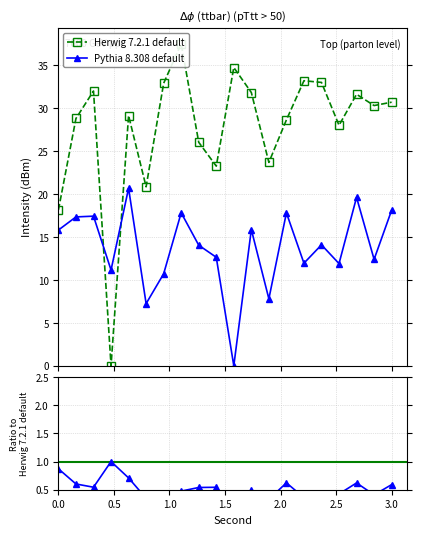

True or false: Pythia 8.308 default has a value of 15.8 at 0.

True